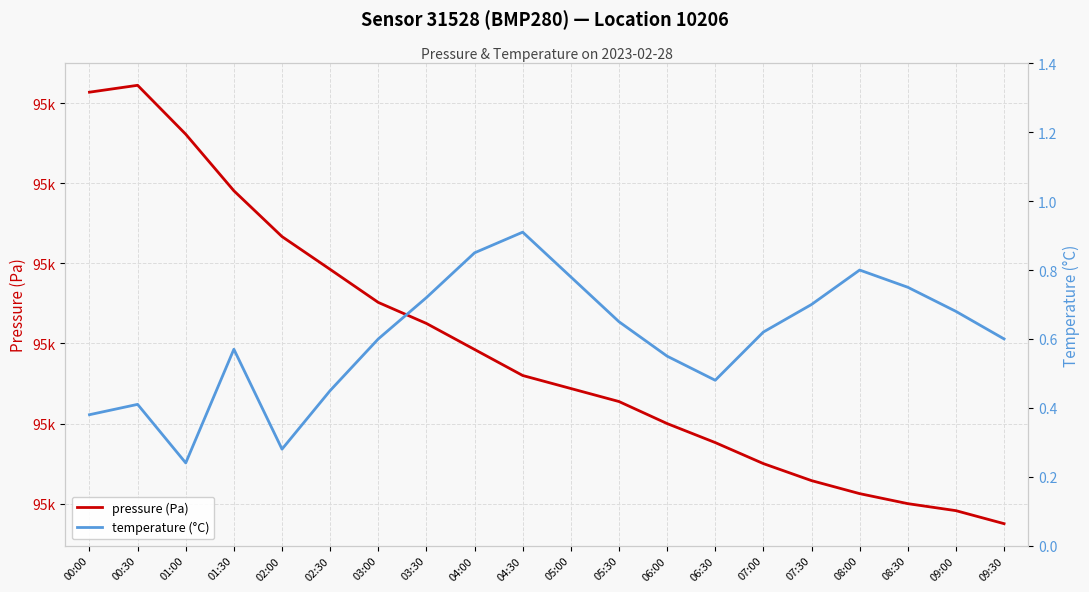

True or false: pressure (Pa) and temperature (°C) cross at least once.

False